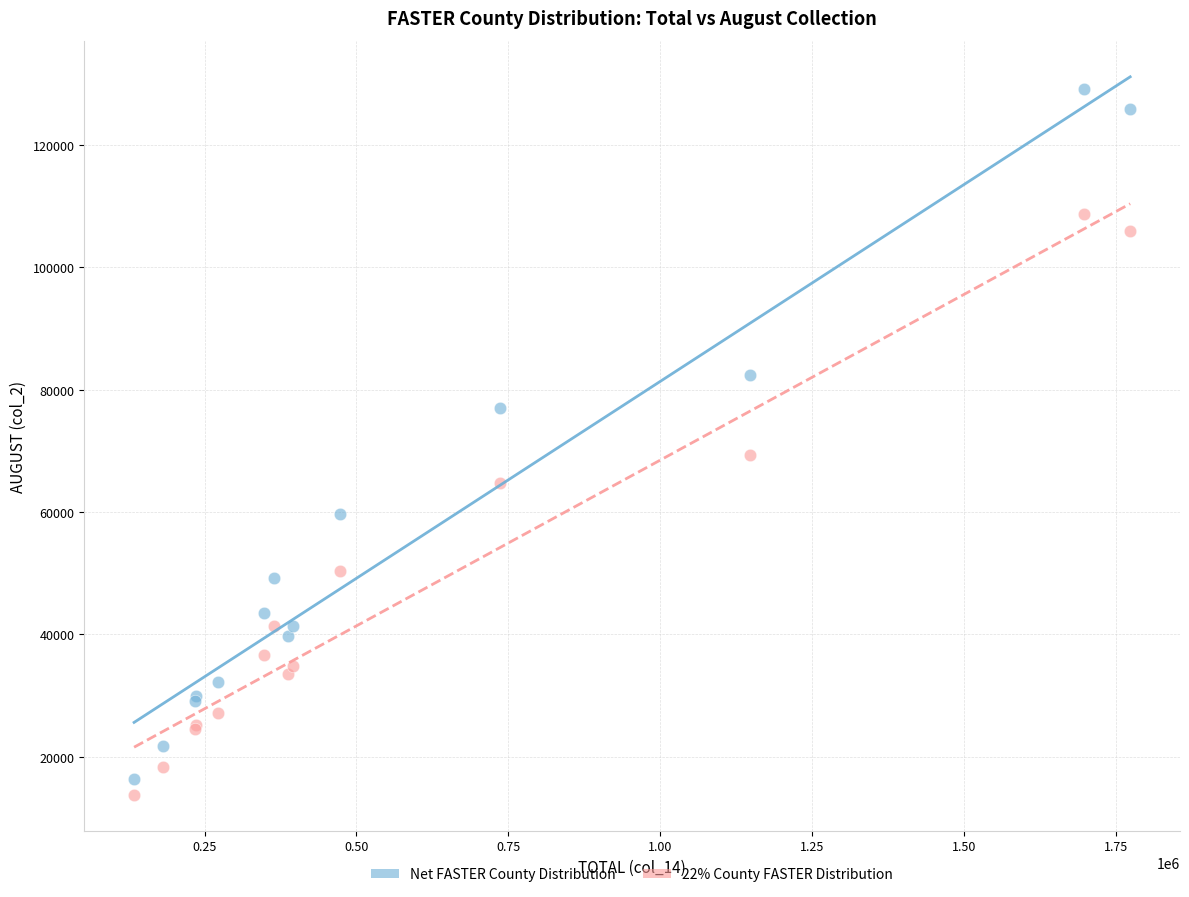

Which series contains the highest Y value?

Net FASTER County Distribution